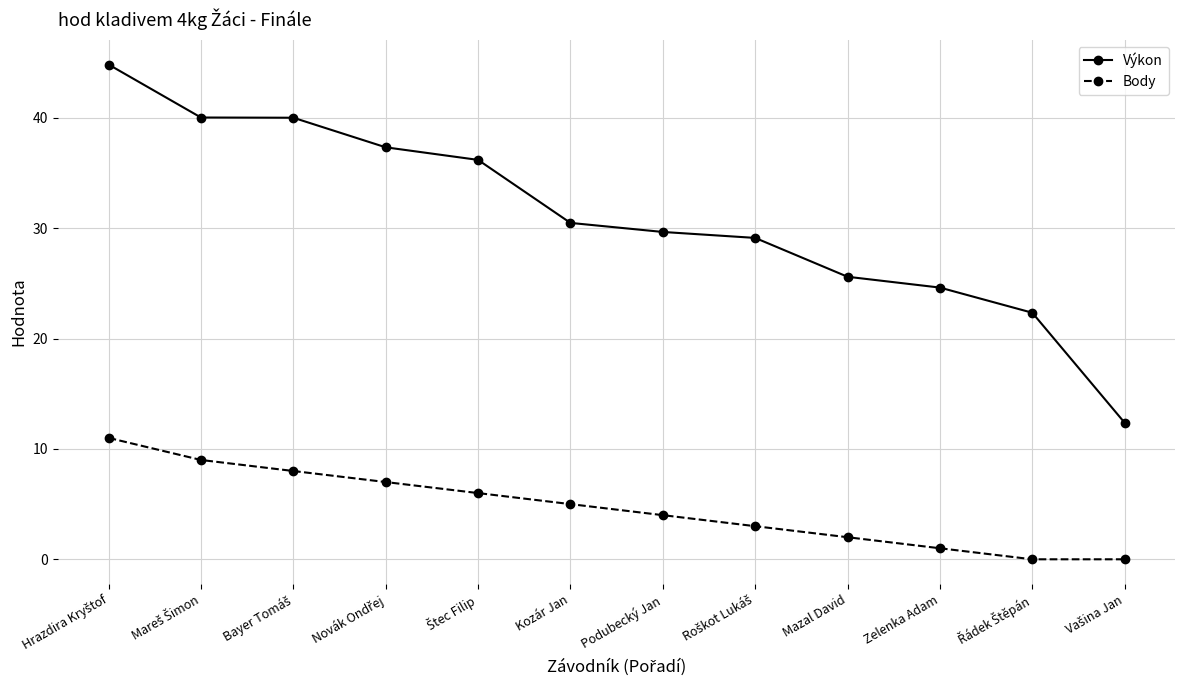

At Zelenka Adam, list the series in order from largest to smallest.

Výkon, Body